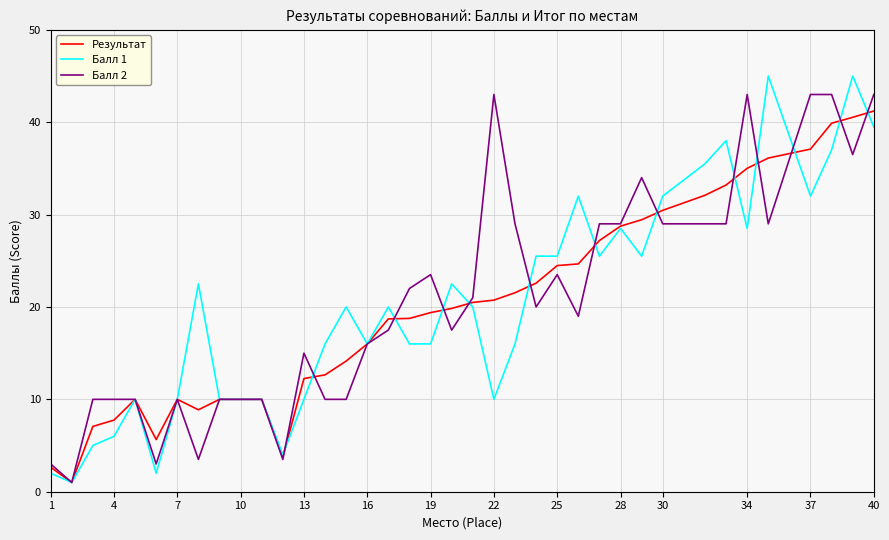

True or false: Балл 2 has more than 2 interior local peaks.

True